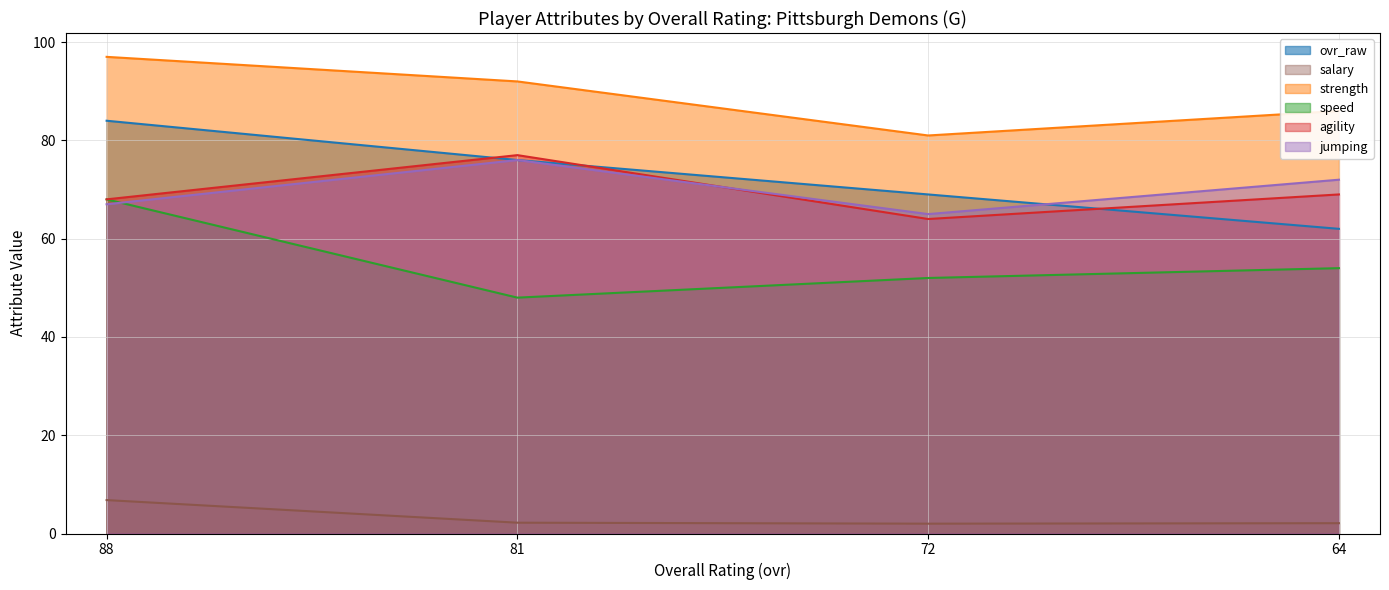

Does the chart have visible grid lines?

Yes